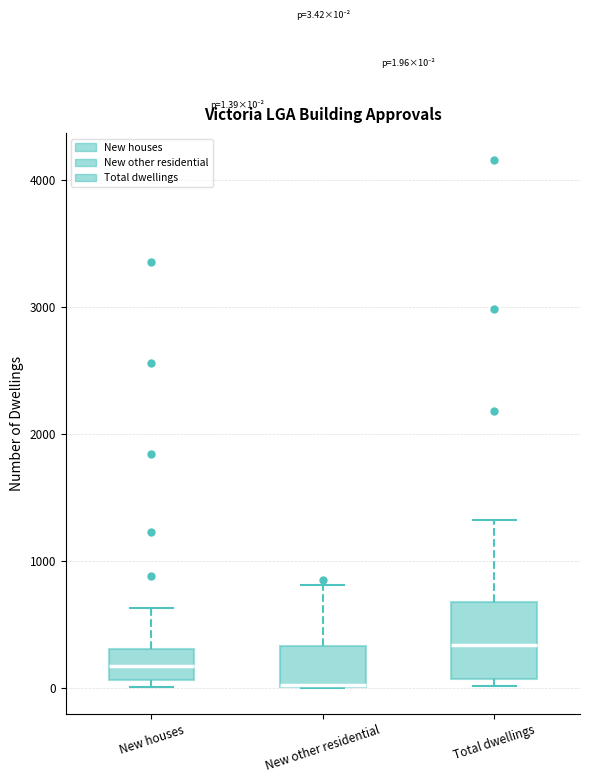

Which box is the tallest, from its lower edge to its upper edge?

Total dwellings